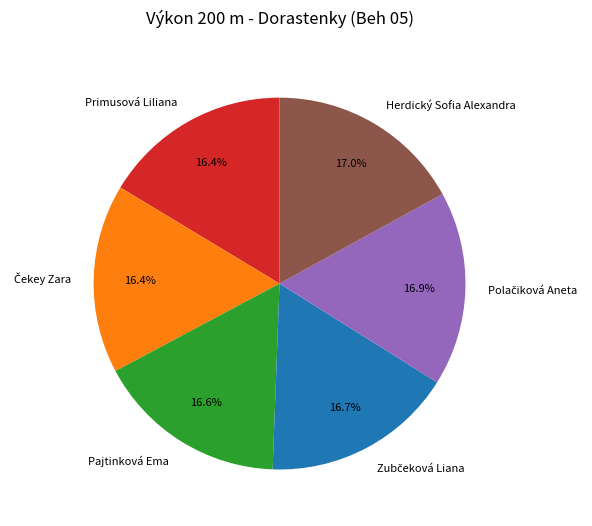

To the nearest percent, what is the average slice percentage?

17%